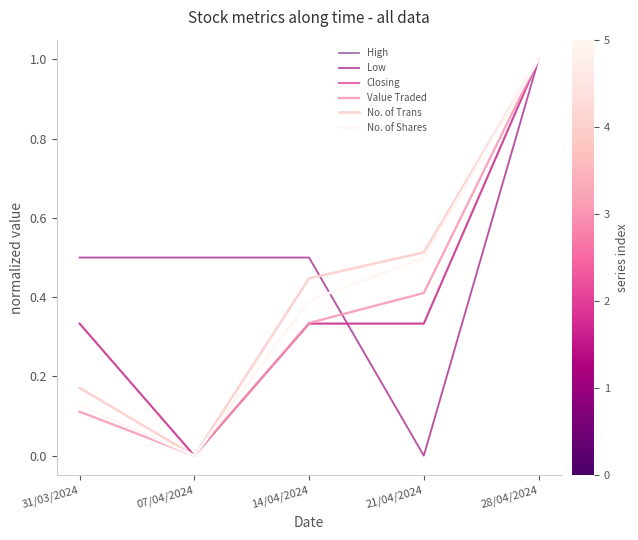

At which label does No. of Shares reach its minimum?

07/04/2024